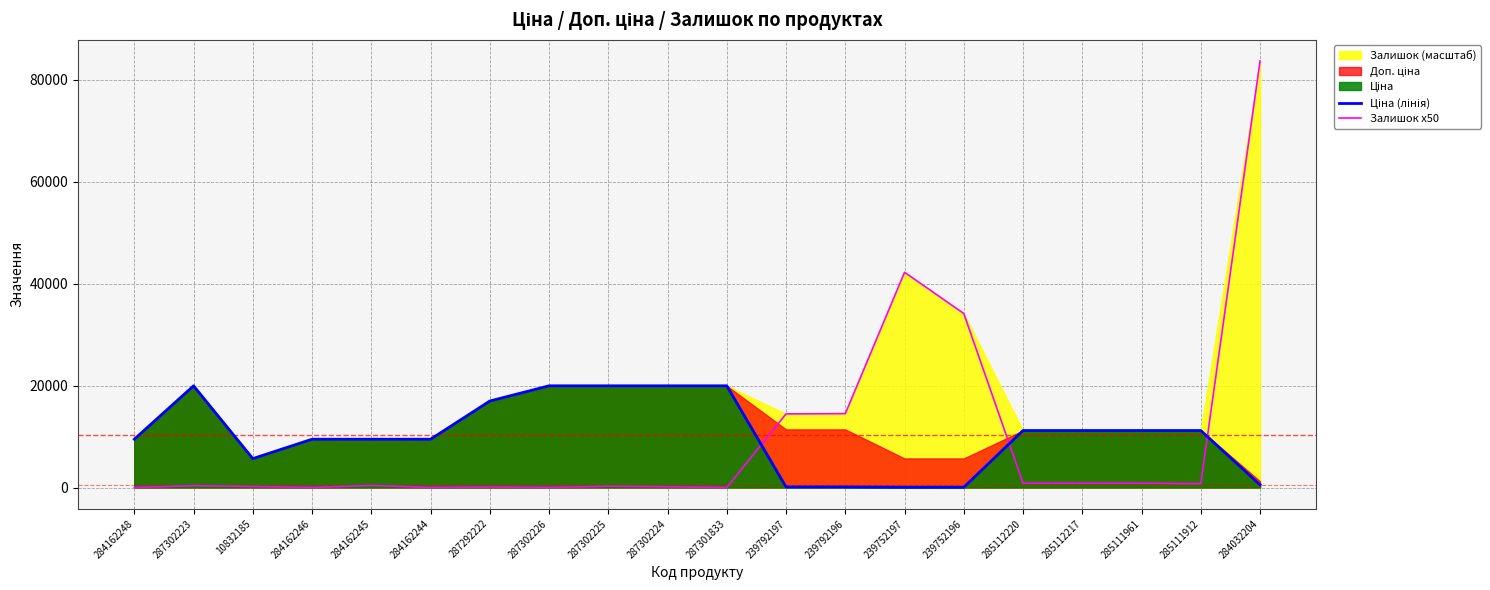

What is the label of the 9th point from the right?

239792197